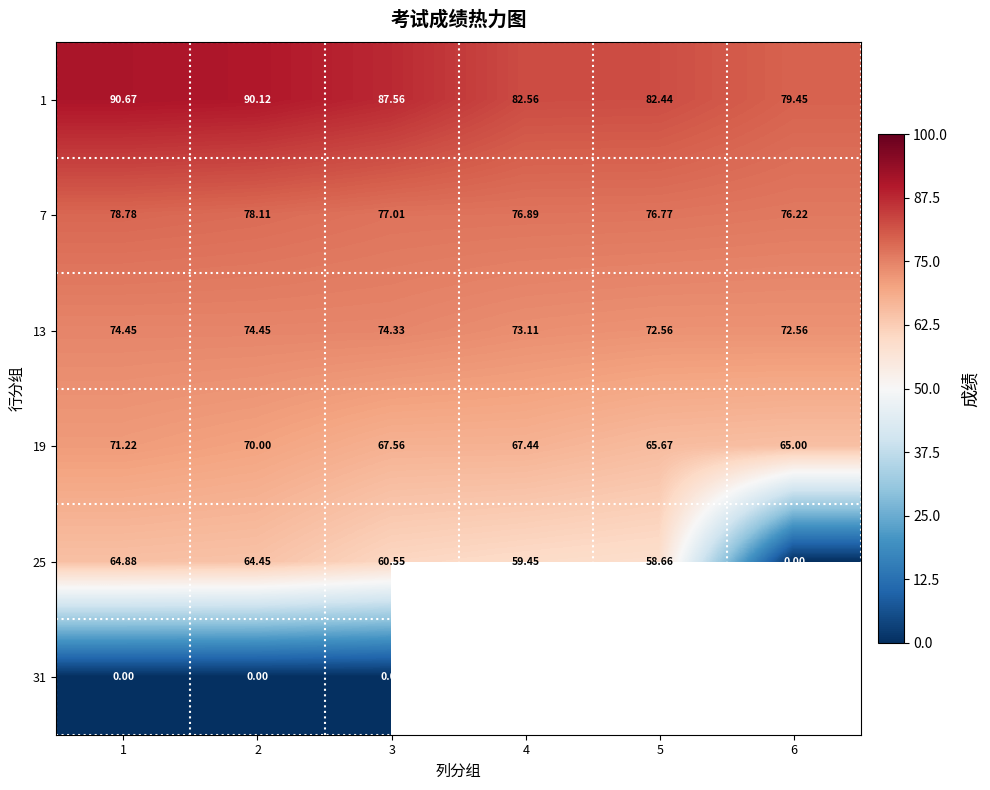

At which category is the sum across all series the highest?

1